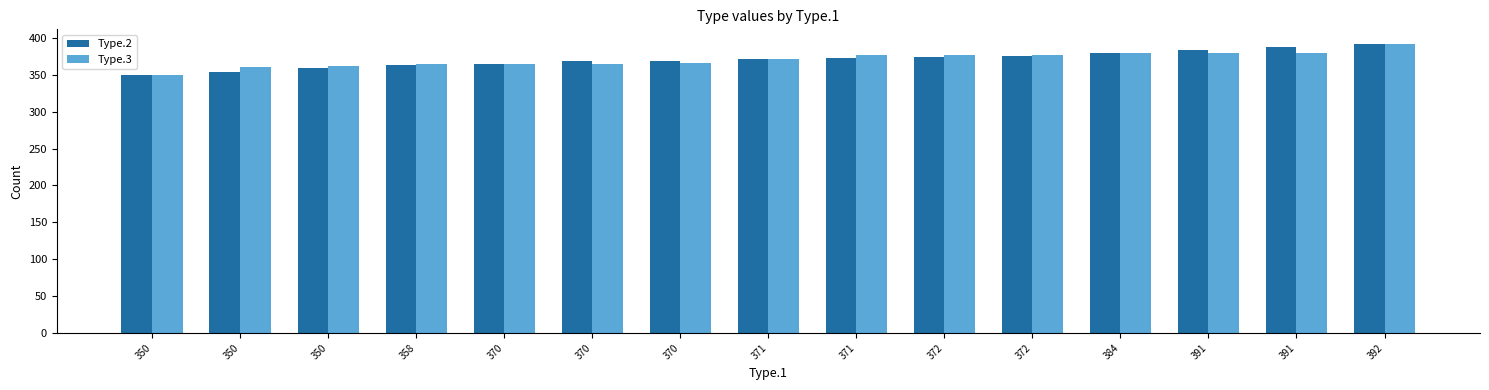

What is the maximum value for Type.2?

392